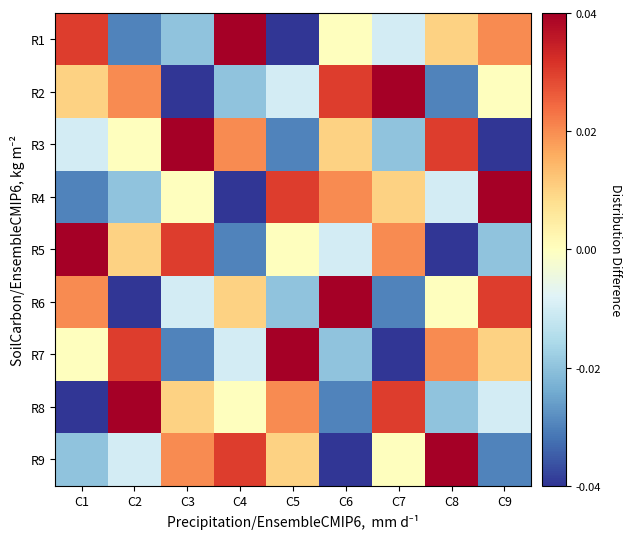

Reading left to right, transcribe all the data shown in this chart.

R1: C1=3	C2=-3	C3=-2	C4=4	C5=-4	C6=0	C7=-1	C8=1	C9=2
R2: C1=1	C2=2	C3=-4	C4=-2	C5=-1	C6=3	C7=4	C8=-3	C9=0
R3: C1=-1	C2=0	C3=4	C4=2	C5=-3	C6=1	C7=-2	C8=3	C9=-4
R4: C1=-3	C2=-2	C3=0	C4=-4	C5=3	C6=2	C7=1	C8=-1	C9=4
R5: C1=4	C2=1	C3=3	C4=-3	C5=0	C6=-1	C7=2	C8=-4	C9=-2
R6: C1=2	C2=-4	C3=-1	C4=1	C5=-2	C6=4	C7=-3	C8=0	C9=3
R7: C1=0	C2=3	C3=-3	C4=-1	C5=4	C6=-2	C7=-4	C8=2	C9=1
R8: C1=-4	C2=4	C3=1	C4=0	C5=2	C6=-3	C7=3	C8=-2	C9=-1
R9: C1=-2	C2=-1	C3=2	C4=3	C5=1	C6=-4	C7=0	C8=4	C9=-3